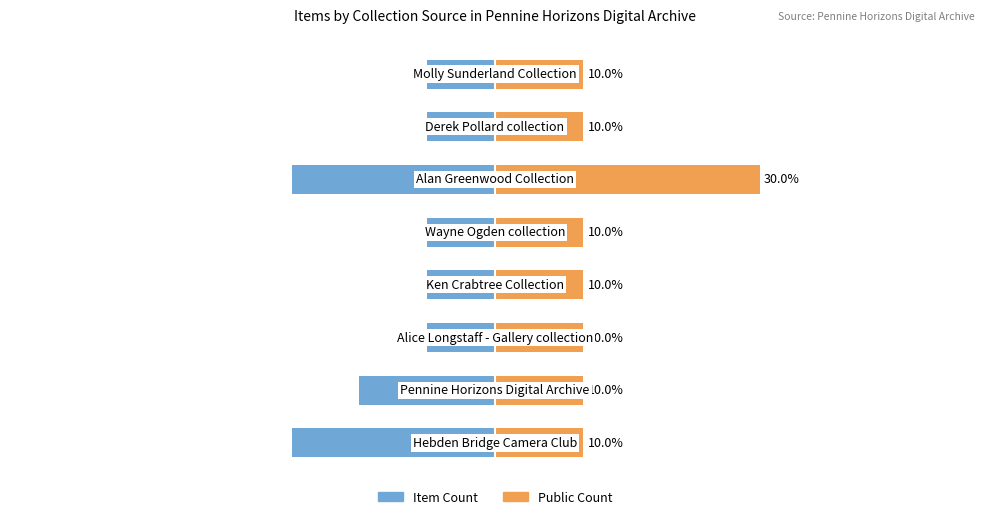

True or false: Item Count has a value of -7.7 at 3.

True